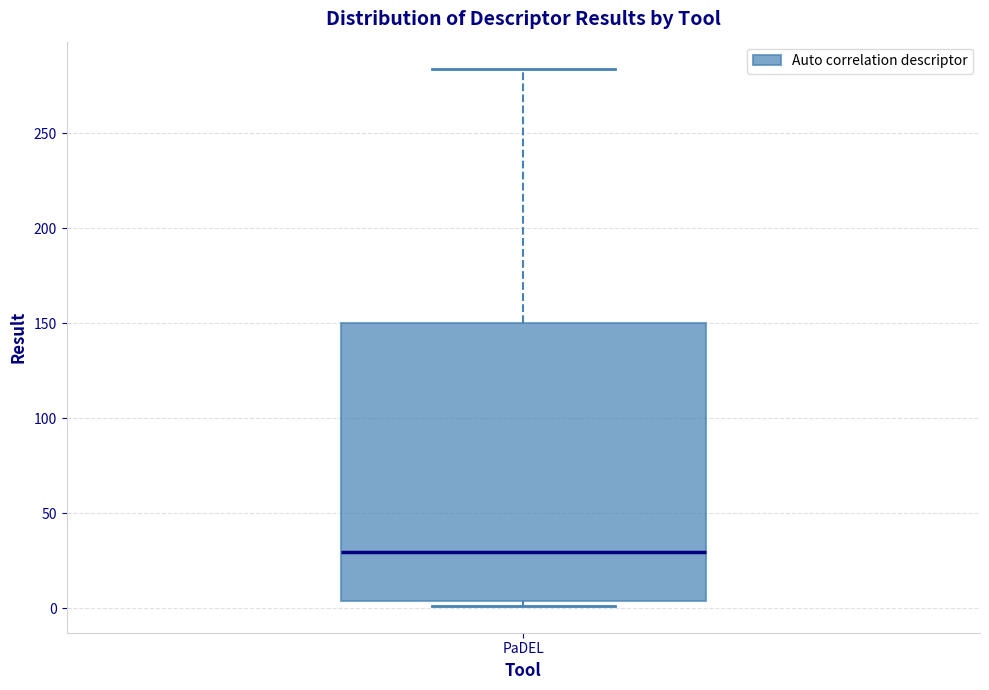

Transcribe this box plot: give where the median line is, the range the box spans, and where the two whiskers end, as read against the y-axis. The values are not printed on the chart, so give them approximately, as read against the axis.

median 30, box 5 to 150, whiskers 0 to 285